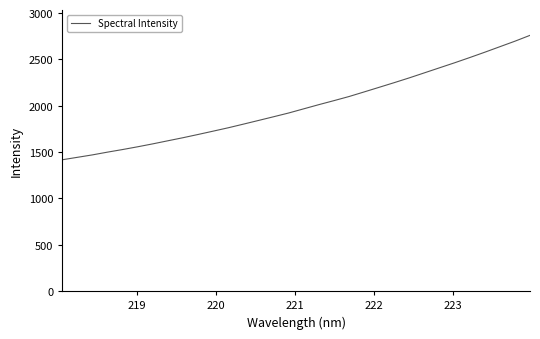

What is the smallest value displayed?

1417.7